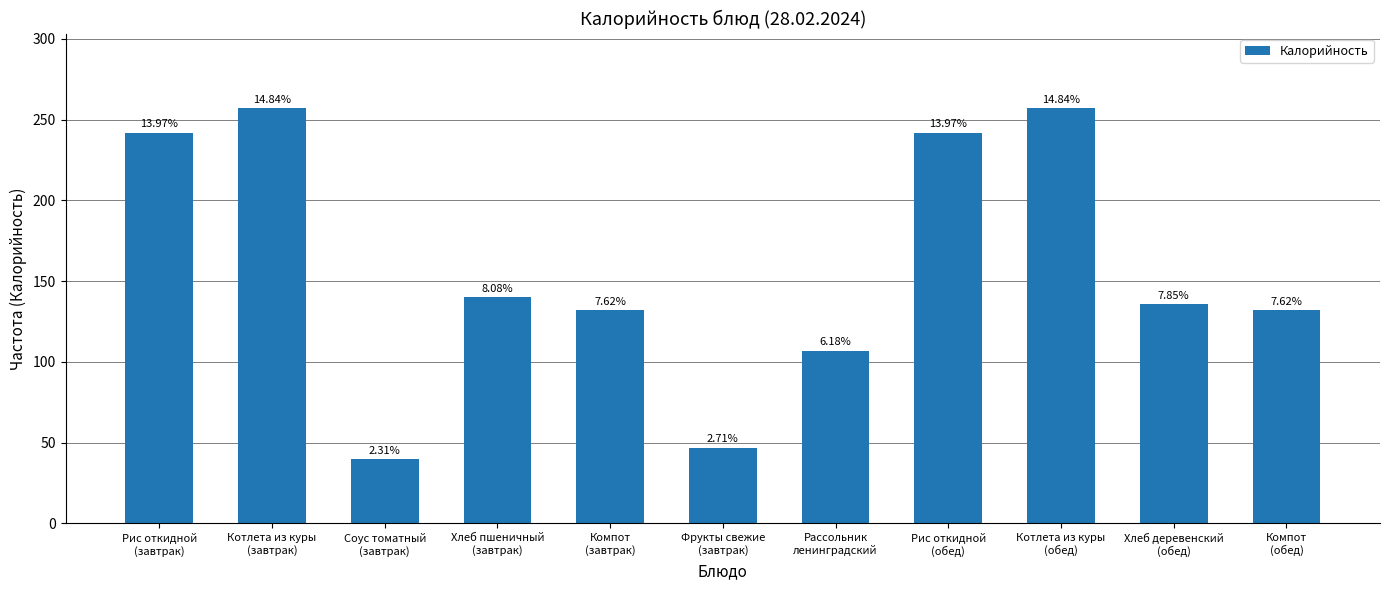

What is the change in value from Котлета из куры
(завтрак) to Фрукты свежие
(завтрак)?

-210